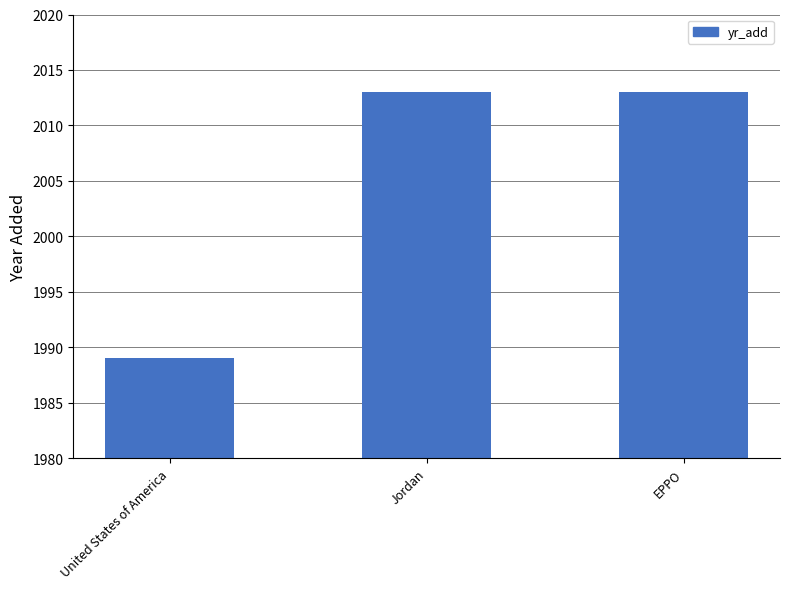

What is the change in value from United States of America to EPPO?

+24